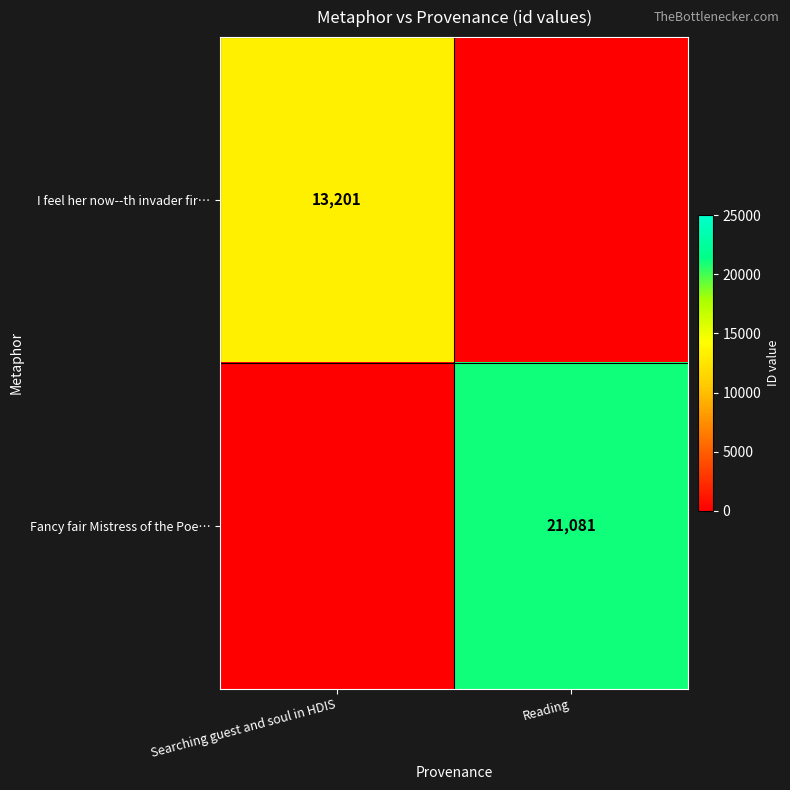

True or false: Fancy fair Mistress of the Poe… has a value of 37859 at Reading.

False